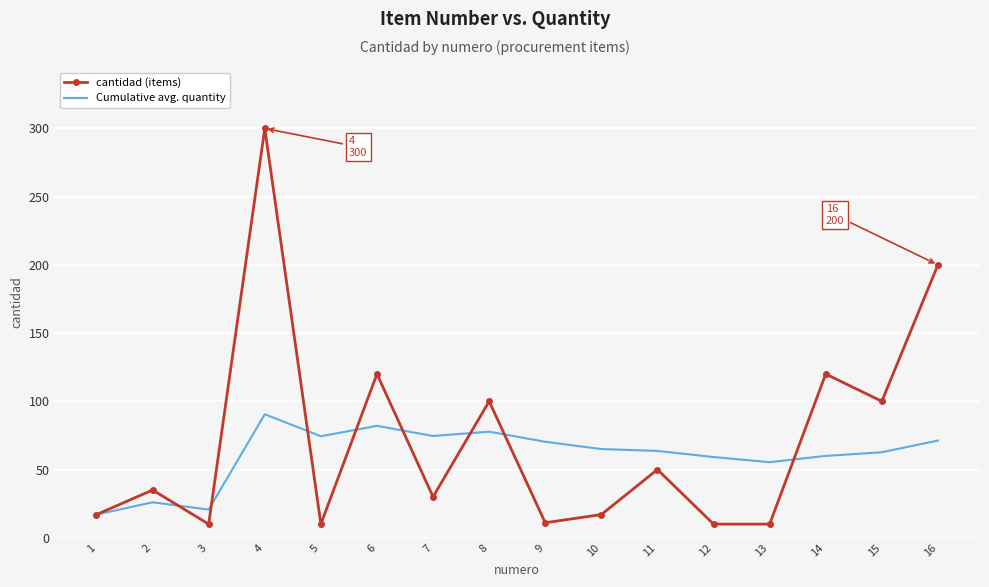

What is the sum of all Cumulative avg. quantity values?

970.3